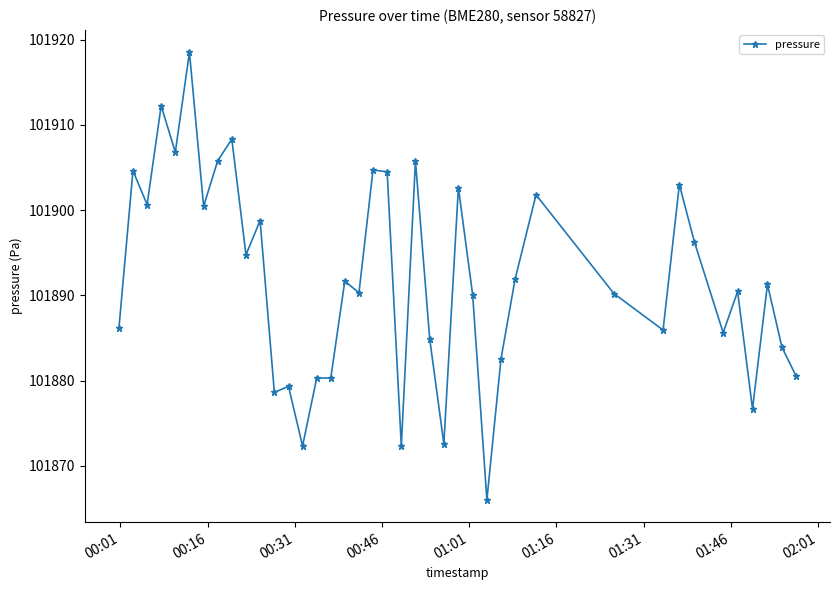

What is the smallest value displayed?

101866.0